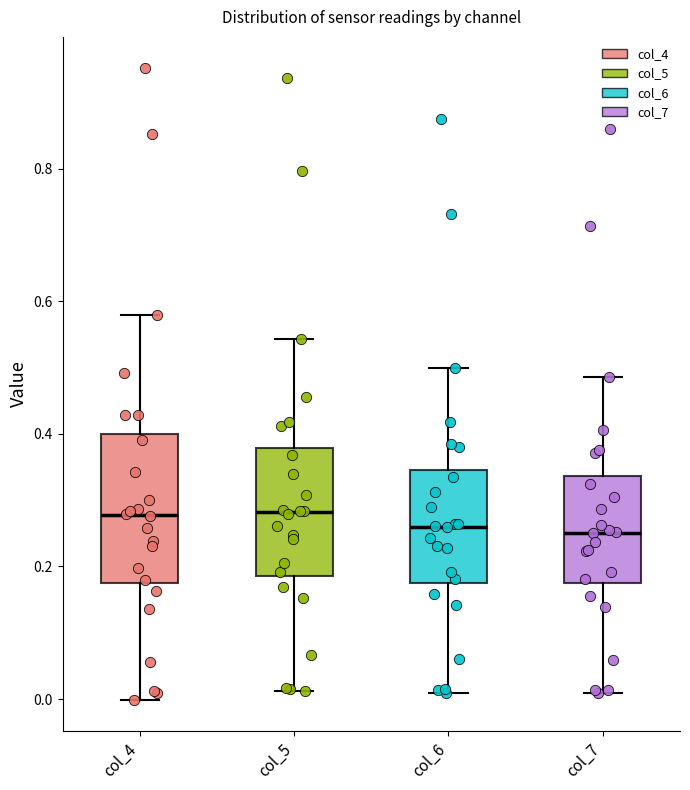

Which box is the tallest, from its lower edge to its upper edge?

col_4